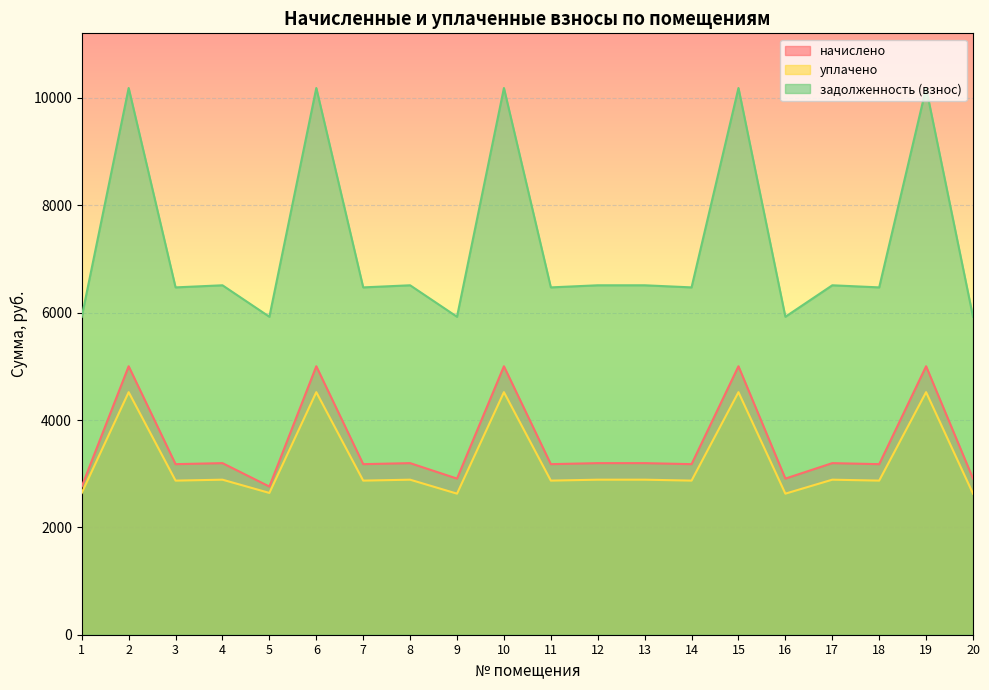

The уплачено series shows 4519.1 at 15. True or false?

True